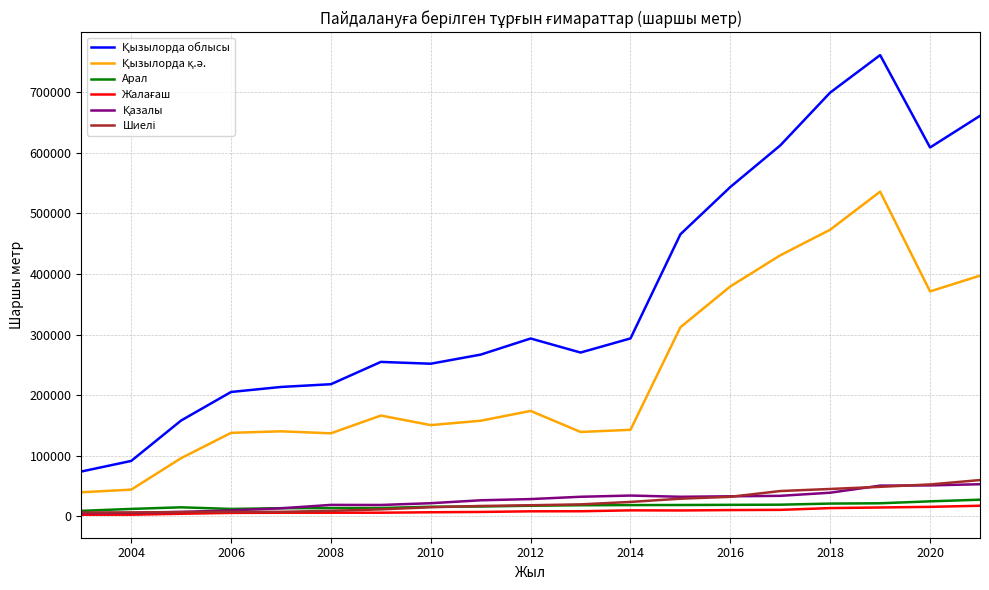

Reading right to left, what are all the values shown in this chart?

Қызылорда облысы: 661178	608917	761385	699599	612322	543696	465664	293718	270413	293604	267009	251977	254942	218141	213606	205332	158234	91491	74004
Қызылорда қ.ә.: 397369	371314	536026	473209	430938	379563	312195	142856	139316	174052	157842	150644	166408	137102	140384	137859	96105	44100	39759
Арал: 27515	24799	21610	21109	19266	19023	18763	18594	18358	17525	16237	15902	13780	13651	13503	12269	14927	12284	9086
Жалағаш: 17536	15709	14644	13653	10717	10392	9736	9942	8426	8327	7271	6766	6043	6019	5993	5724	4295	2757	2675
Қазалы: 53043	51119	50716	39057	33883	33120	32319	34356	32340	28531	26537	21714	18799	18922	13316	9780	7334	5762	5232
Шиелі: 59915	52691	48747	45216	41810	32264	29152	23824	19801	18339	17141	15053	11539	9082	7520	7476	7137	6462	6319